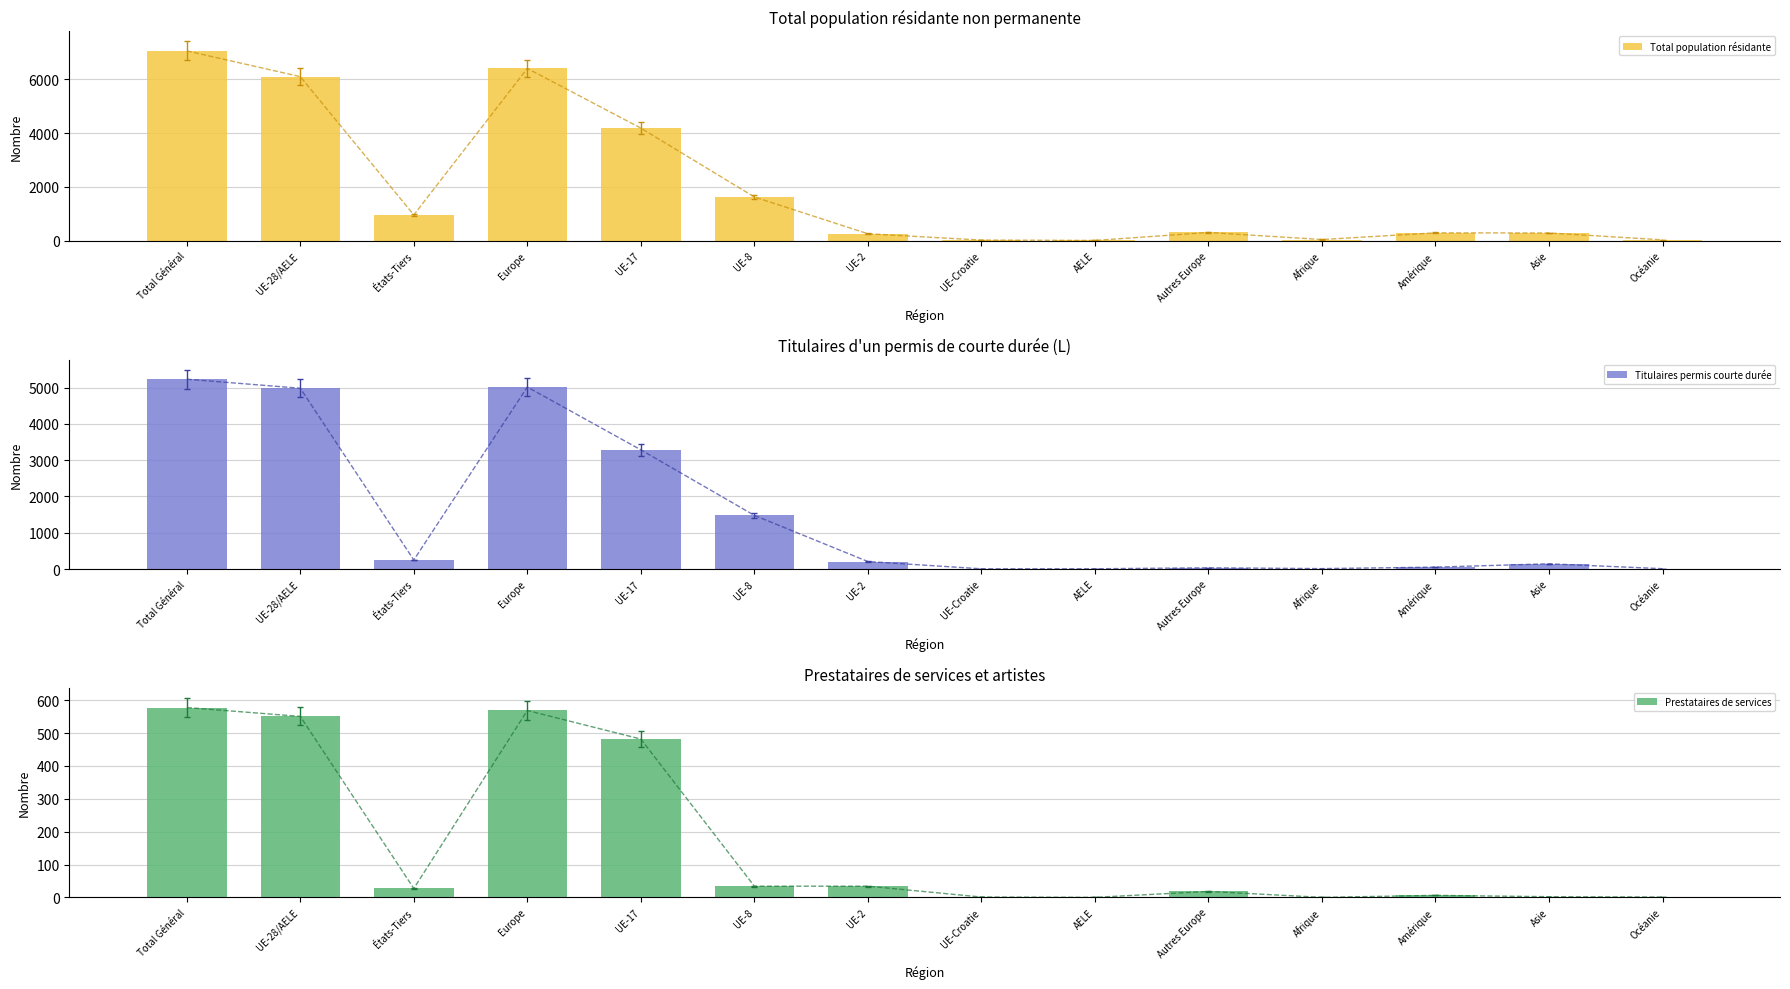

Is it true that Total population résidante equals 306 at États-Tiers?

False